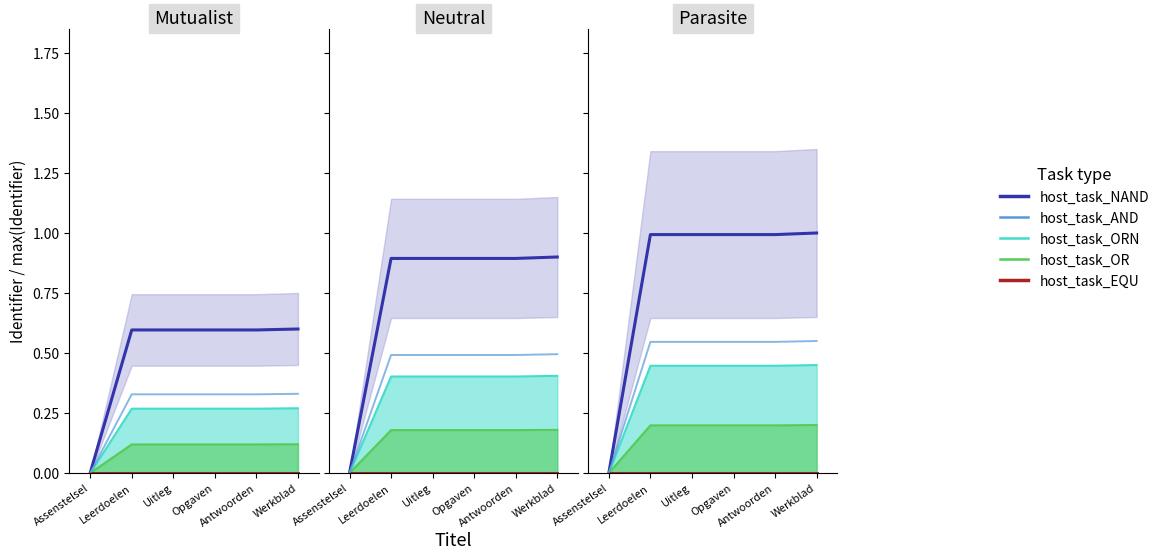

Between Opgaven and Uitleg, which is larger?

Uitleg